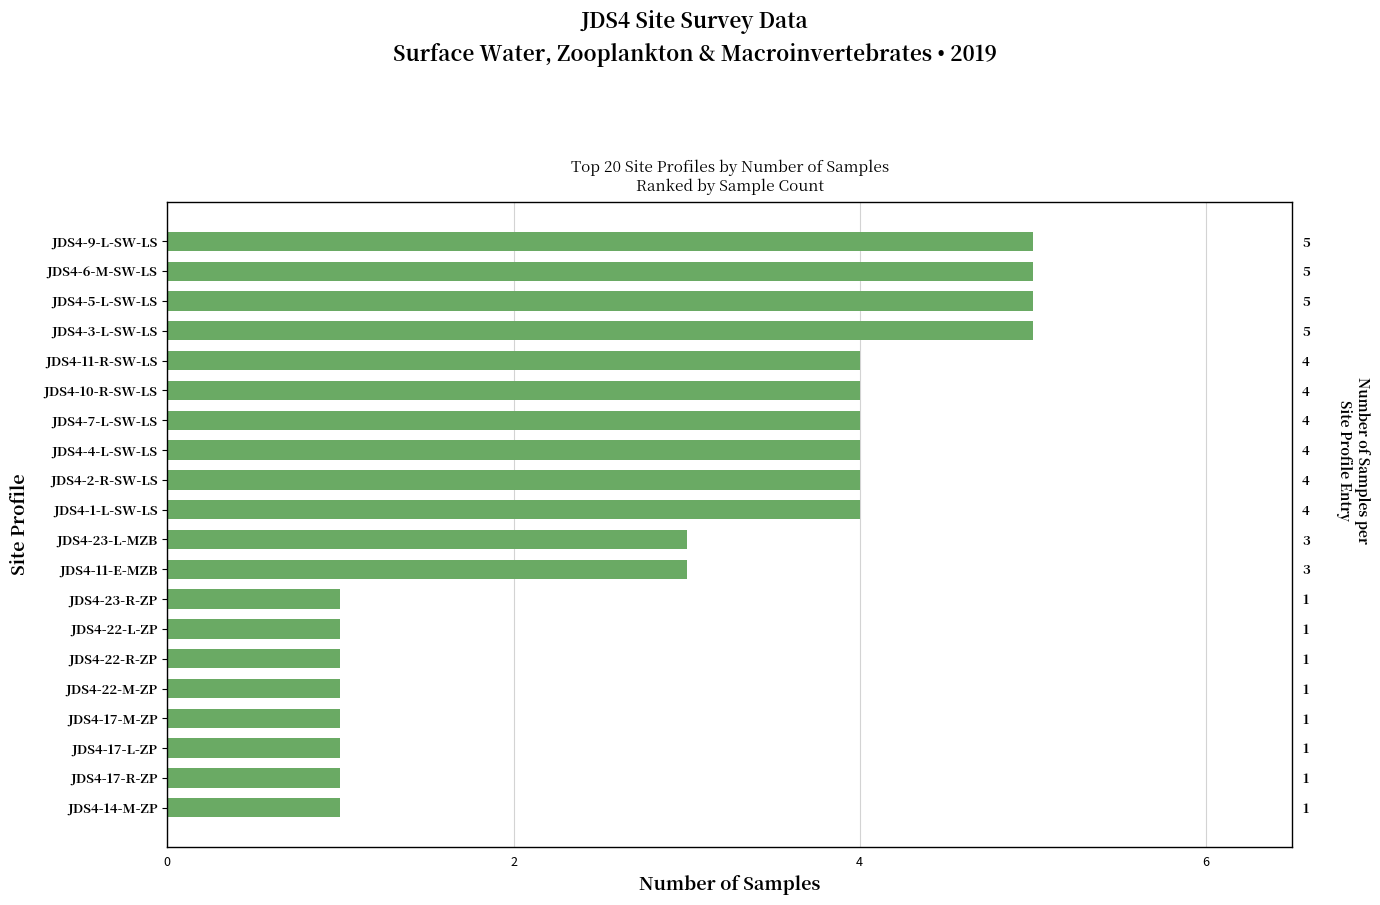

What is the maximum value shown in the chart?

5